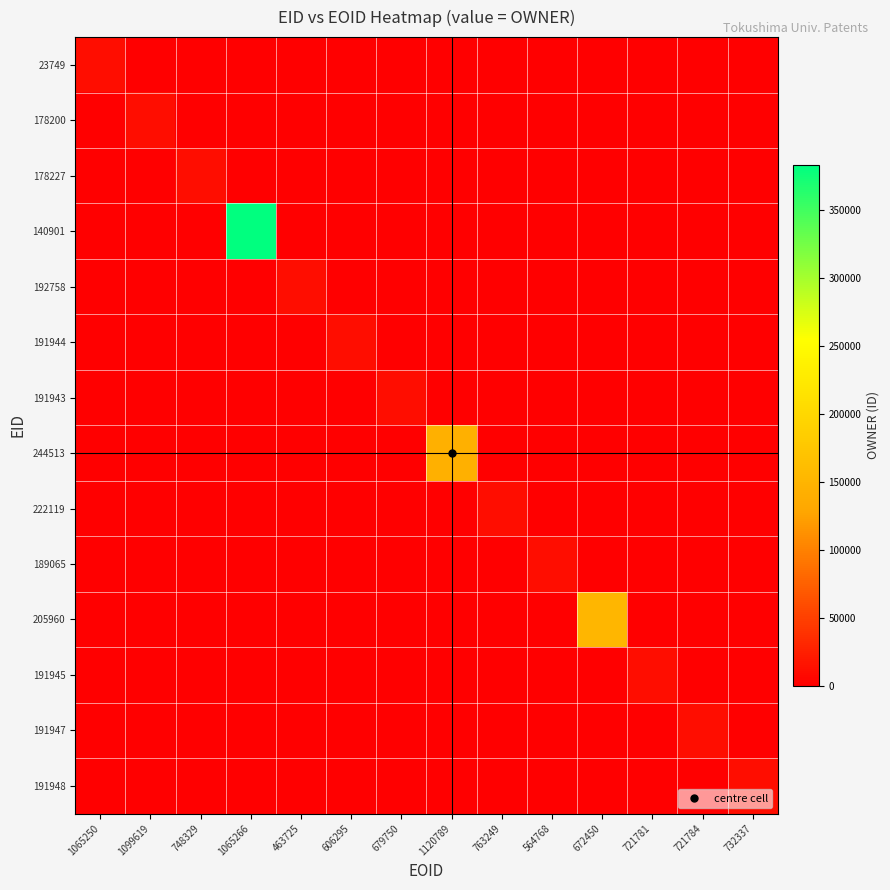

How many distinct data groups are displayed?

14